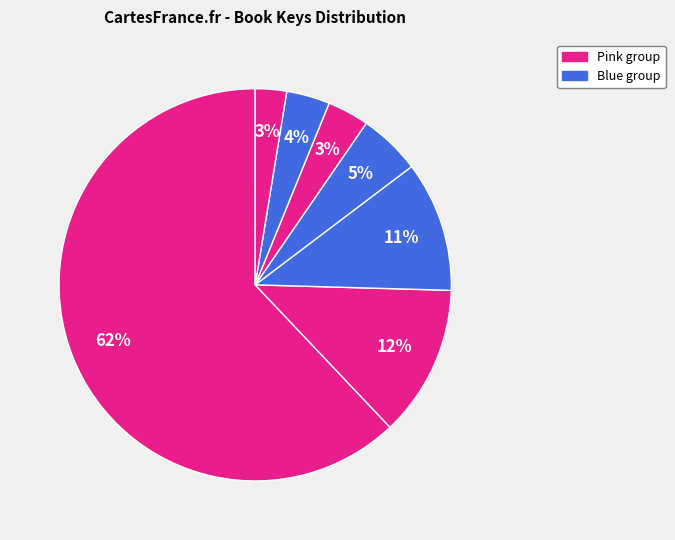

Count the number of slices in the pie.

7